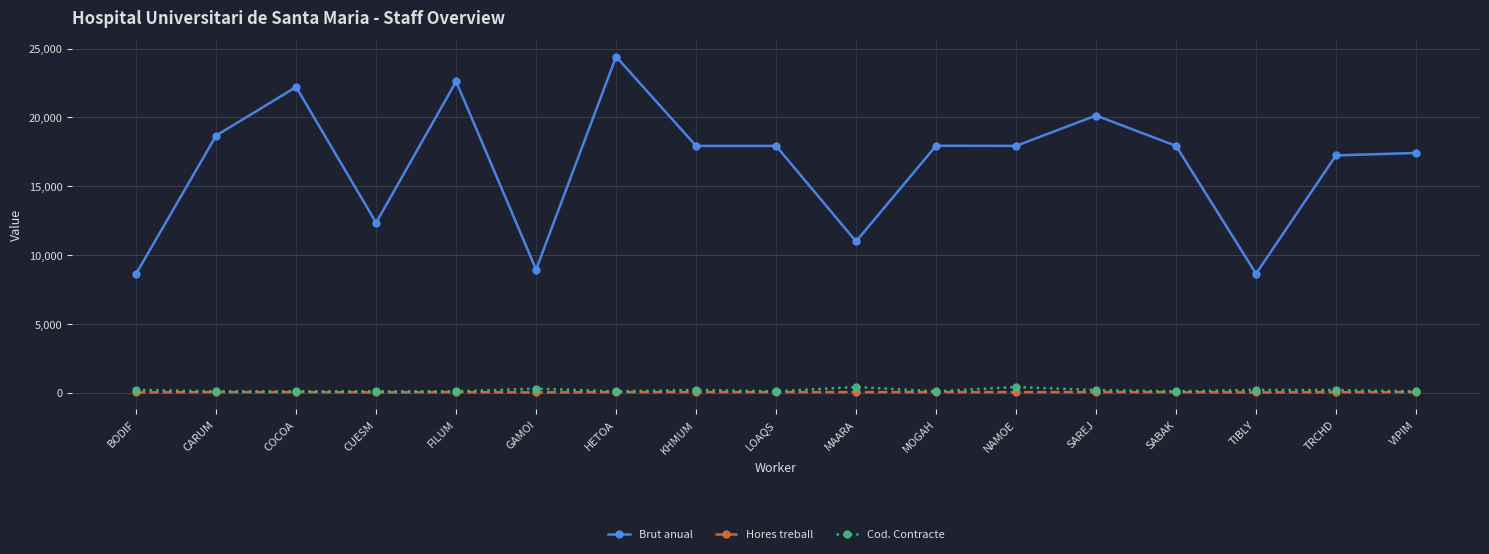

True or false: Cod. Contracte has more than 0 interior local peaks.

True